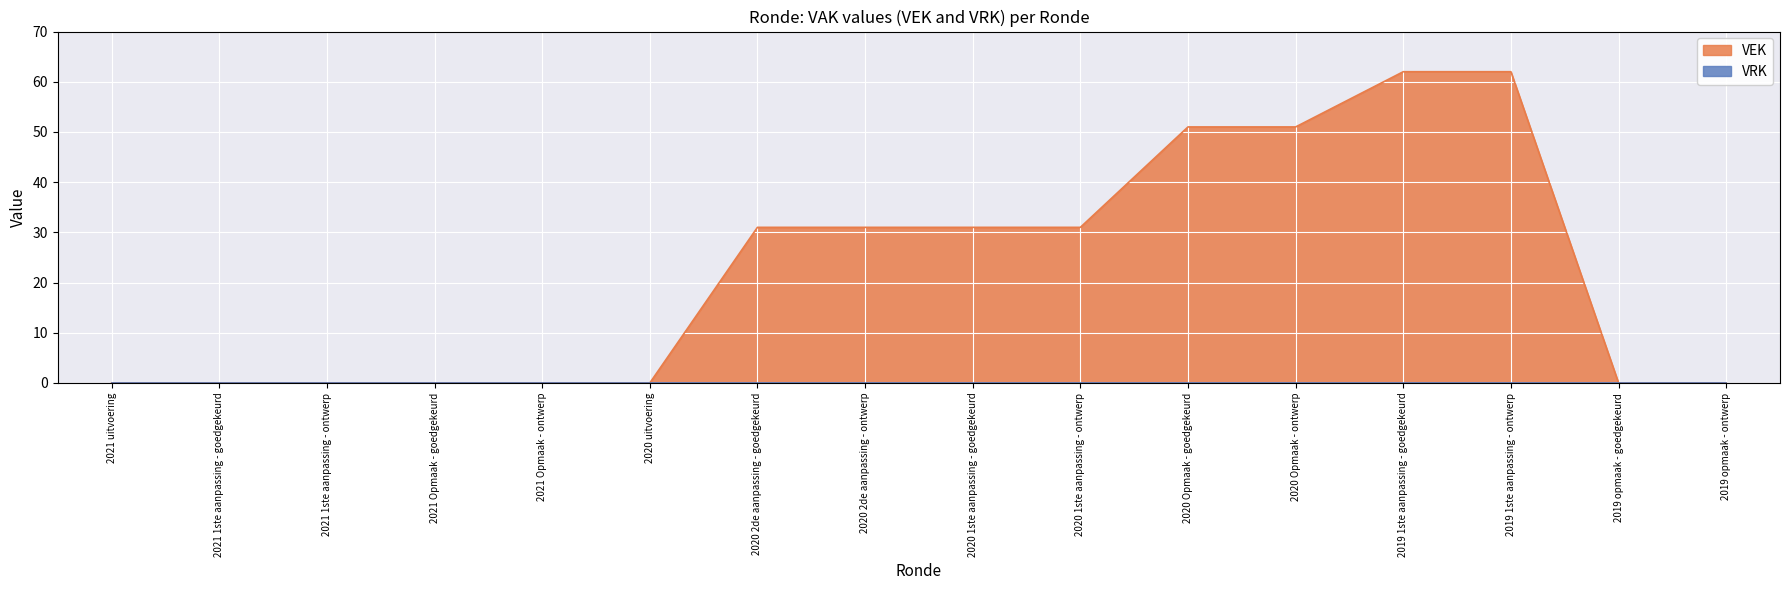

List the labels in order of value, smallest first.

2021 uitvoering, 2021 1ste aanpassing - goedgekeurd, 2021 1ste aanpassing - ontwerp, 2021 Opmaak - goedgekeurd, 2021 Opmaak - ontwerp, 2020 uitvoering, 2019 opmaak - goedgekeurd, 2019 opmaak - ontwerp, 2020 2de aanpassing - goedgekeurd, 2020 2de aanpassing - ontwerp, 2020 1ste aanpassing - goedgekeurd, 2020 1ste aanpassing - ontwerp, 2020 Opmaak - goedgekeurd, 2020 Opmaak - ontwerp, 2019 1ste aanpassing - goedgekeurd, 2019 1ste aanpassing - ontwerp